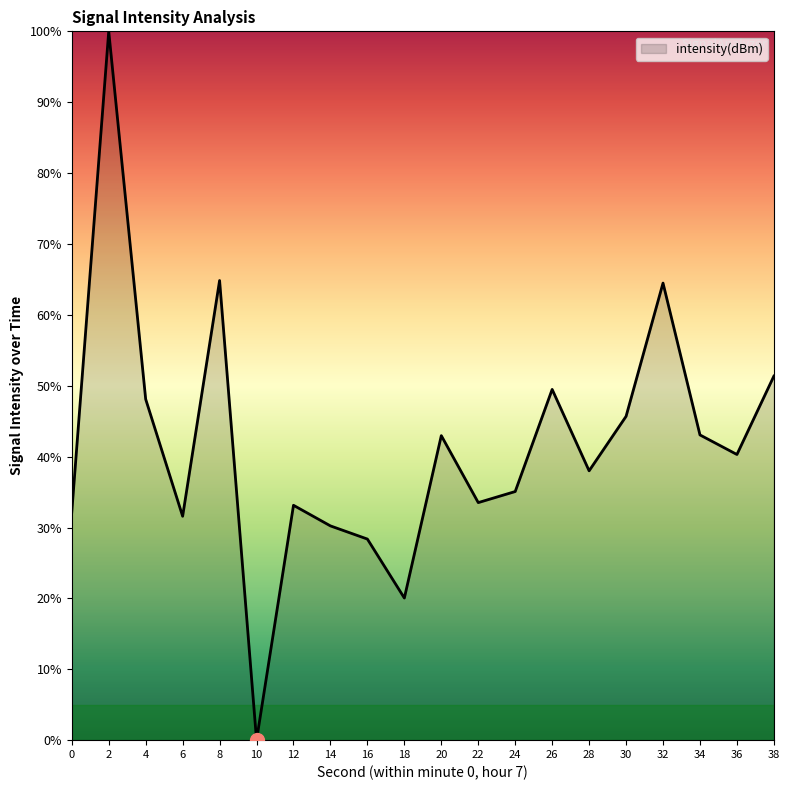

Where does the data first go above 40?

2